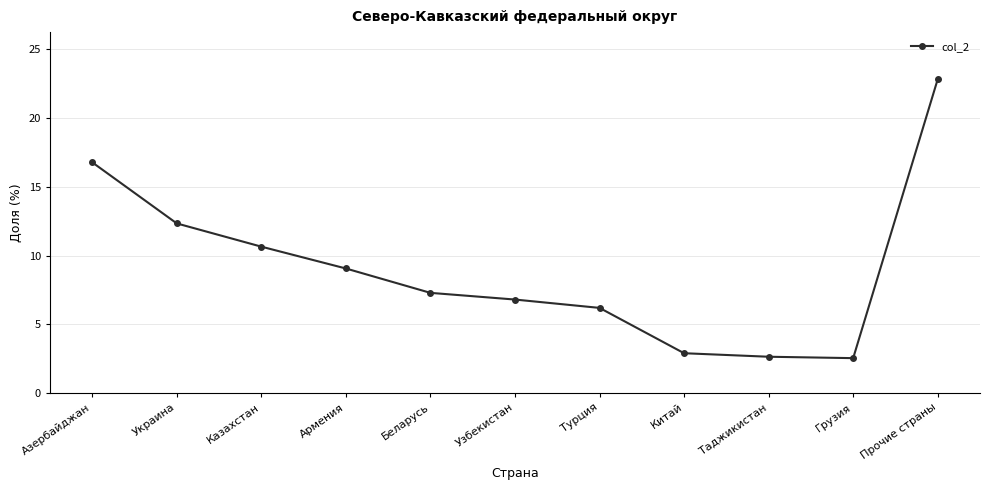

Does the chart have visible grid lines?

Yes